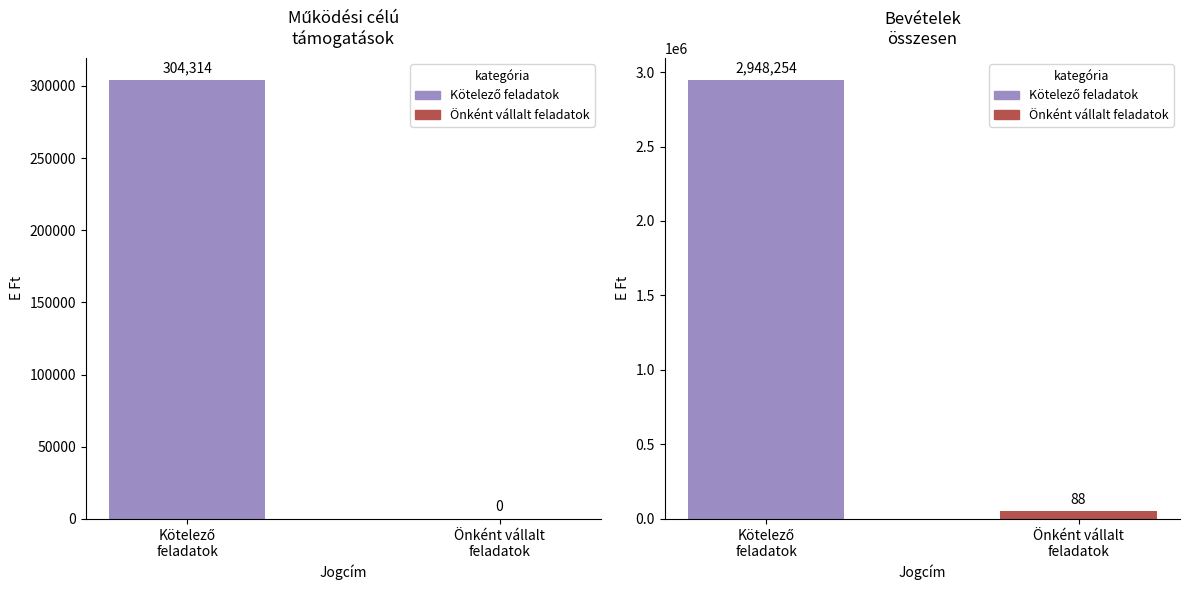

What is the maximum value for Kötelező feladatok?

2948254